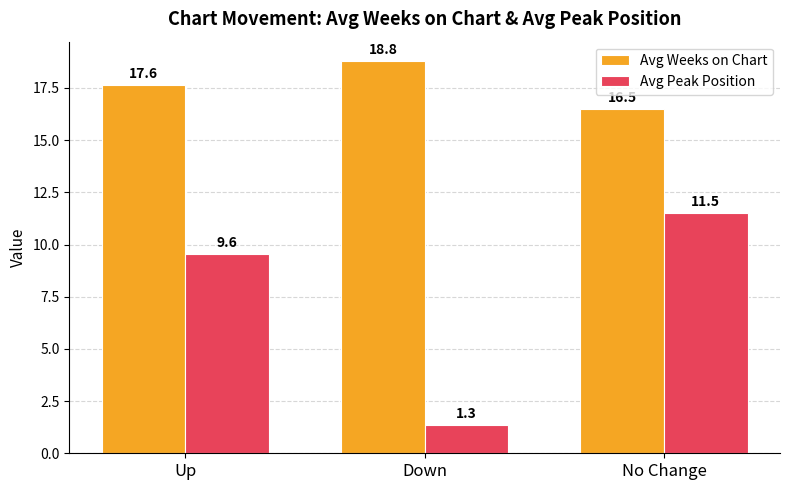

What is the label of the 2nd bar from the left?

Down